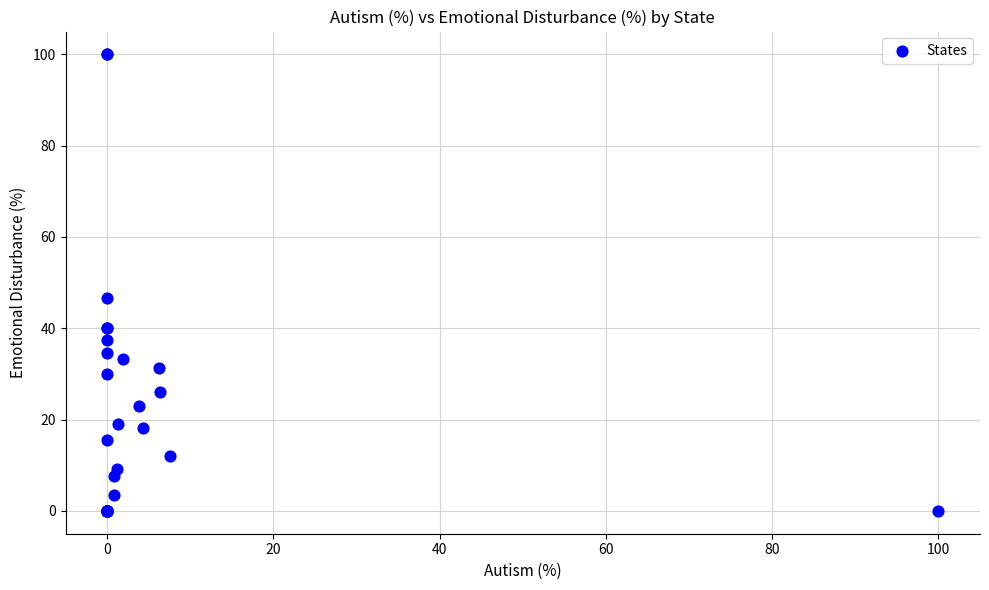

What Y value in the scatter plot is closest to 50?

46.7